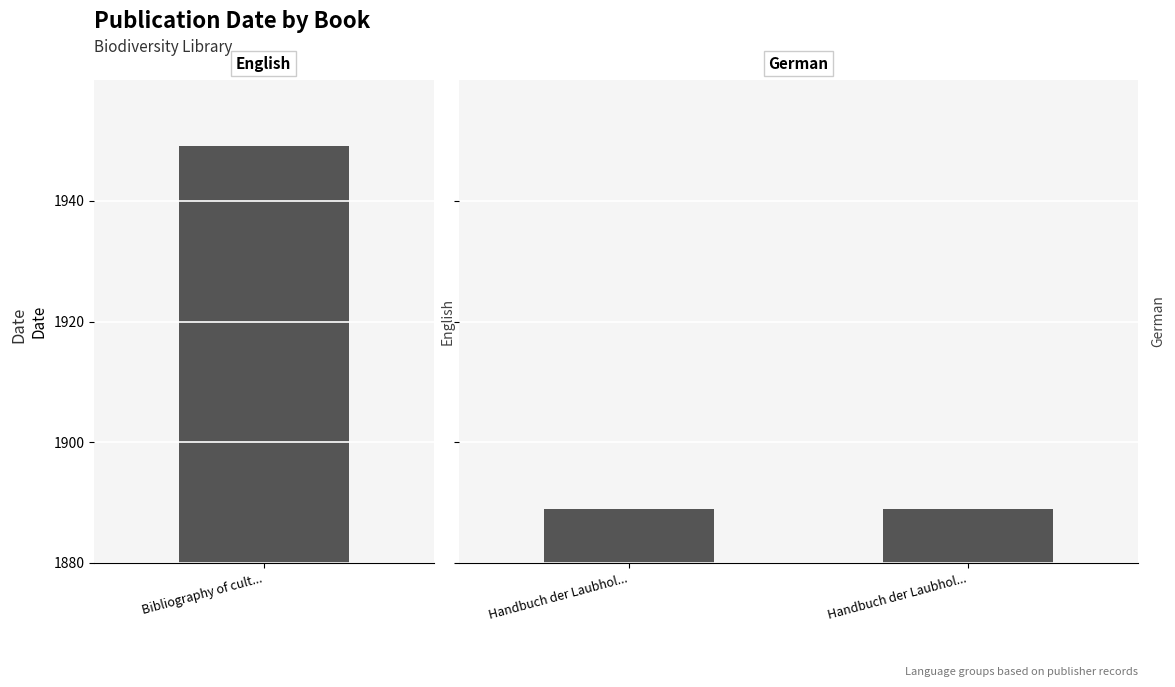

List the labels in order of value, smallest first.

Handbuch der Laubholzkunde v.2, Handbuch der Laubholzkunde 2, Bibliography of cultivated trees